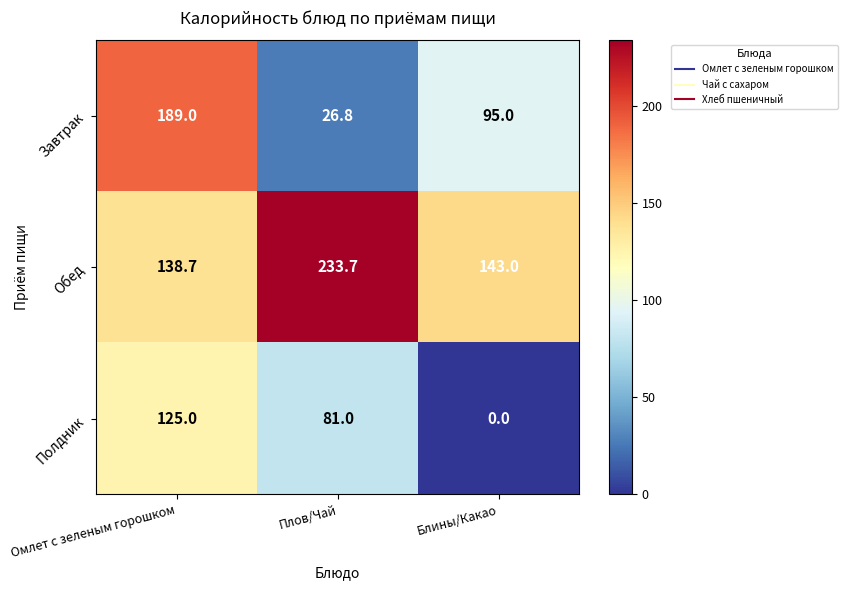

Reading left to right, transcribe all the data shown in this chart.

Завтрак: Омлет с зеленым горошком=189.0	Плов/Чай=26.8	Блины/Какао=95.0
Обед: Омлет с зеленым горошком=138.7	Плов/Чай=233.7	Блины/Какао=143.0
Полдник: Омлет с зеленым горошком=125.0	Плов/Чай=81.0	Блины/Какао=0.0